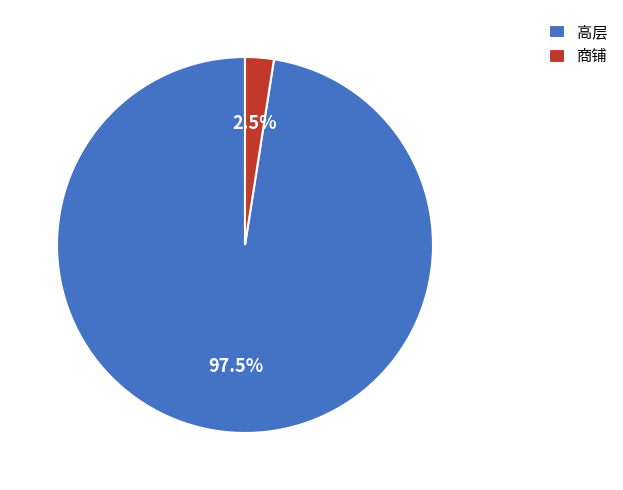

What percentage do 高层 and 商铺 together represent?

100.0%